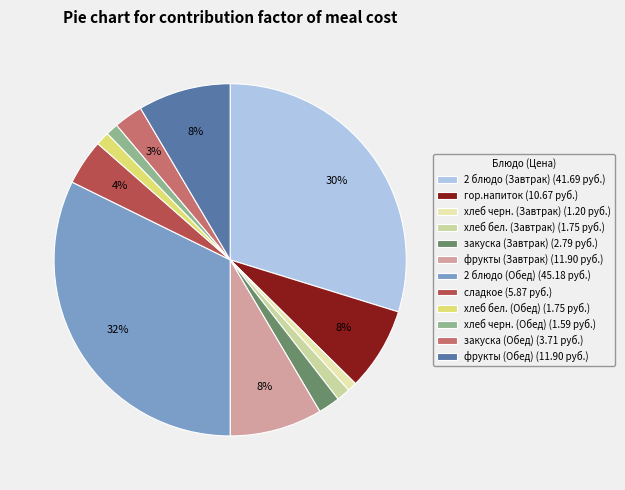

Count the number of slices in the pie.

12